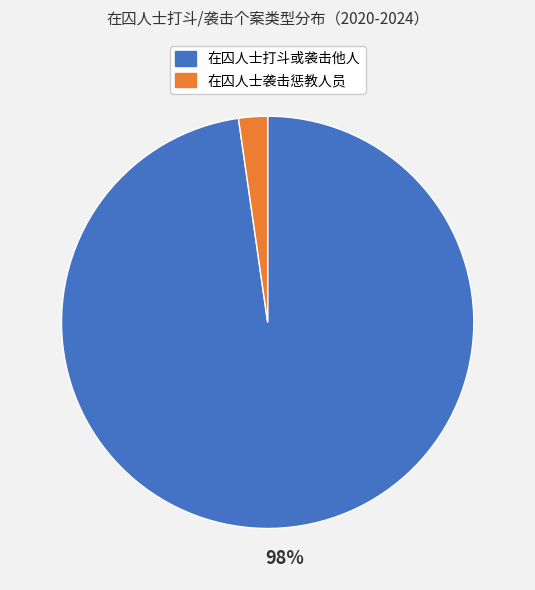

To the nearest percent, what is the average slice percentage?

50%